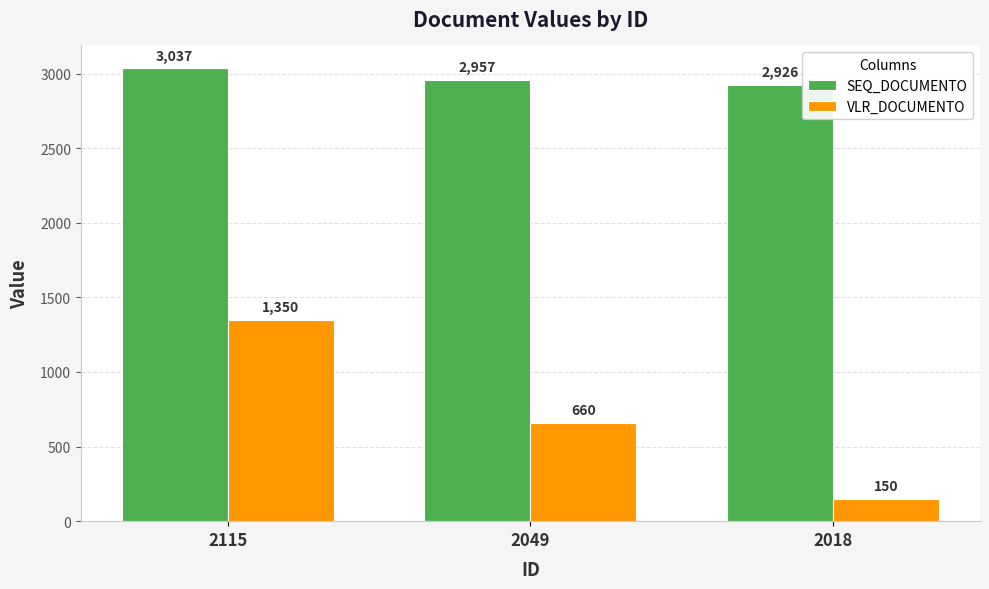

Reading left to right, transcribe all the data shown in this chart.

SEQ_DOCUMENTO: 2115=3037	2049=2957	2018=2926
VLR_DOCUMENTO: 2115=1350	2049=660	2018=150